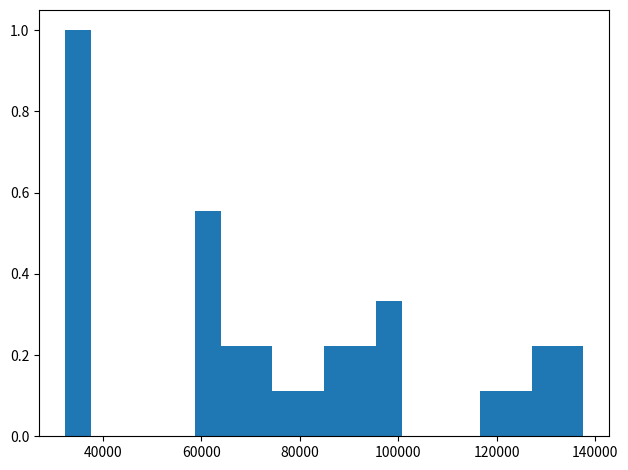

Read against the x-axis, roughly where is the centre of the tallest bar?

34000